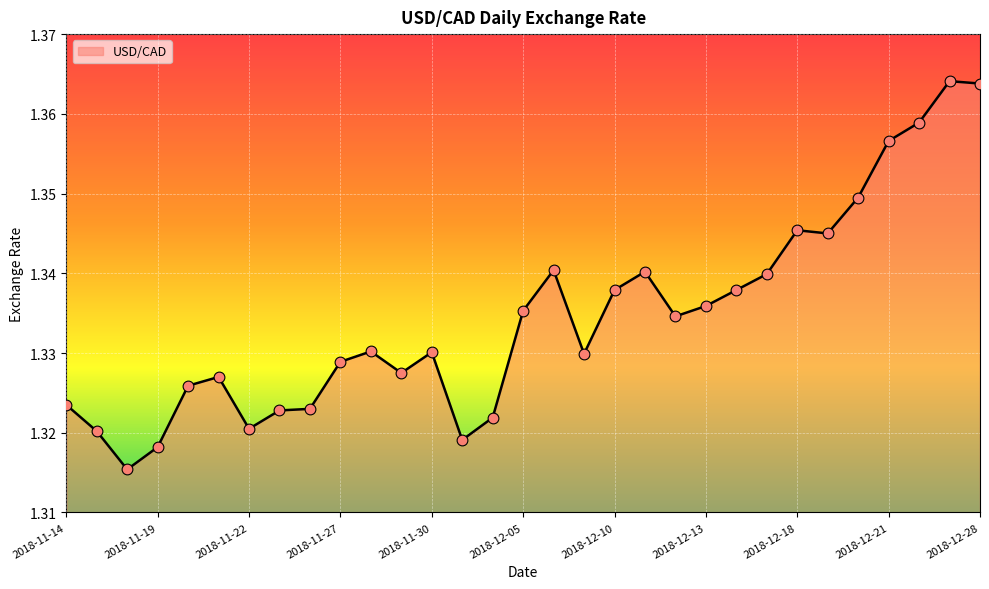

Does the chart have visible grid lines?

Yes